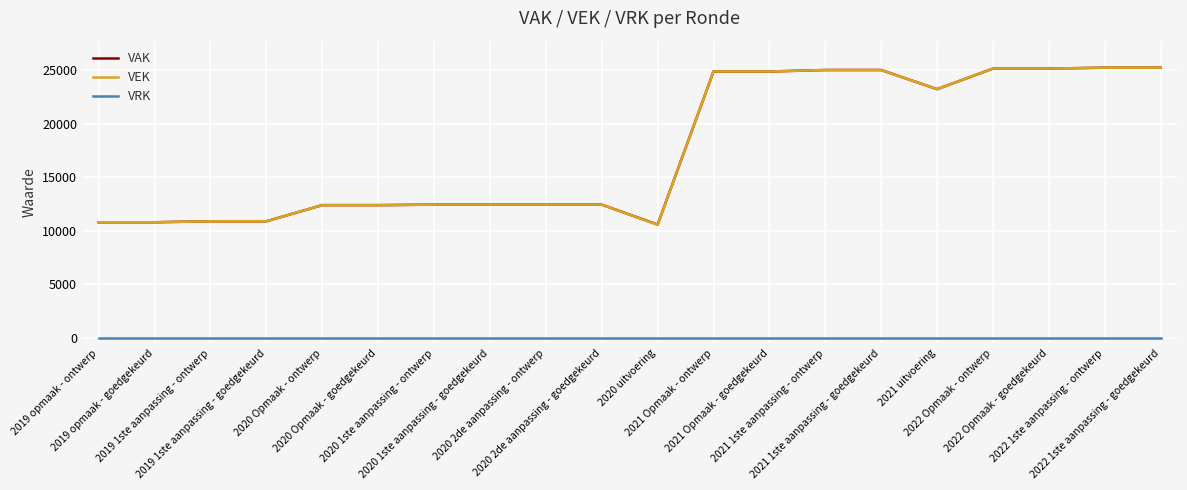

Which series has the widest spread of values?

VEK